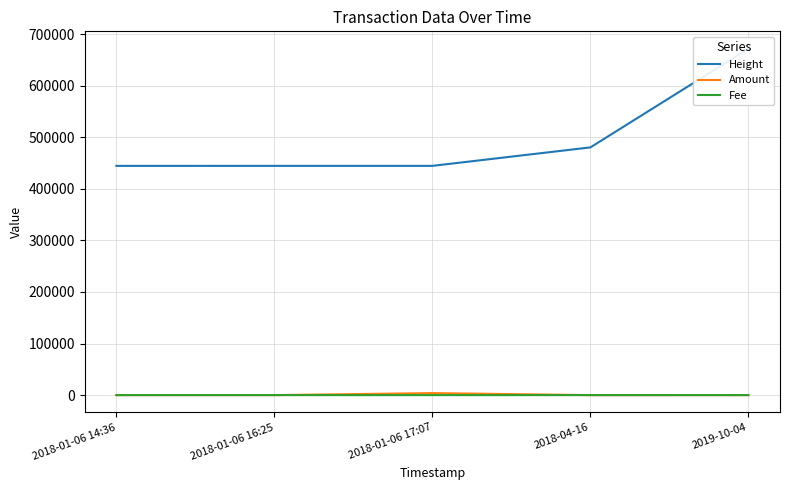

At which label does Fee reach its peak?

2018-04-16